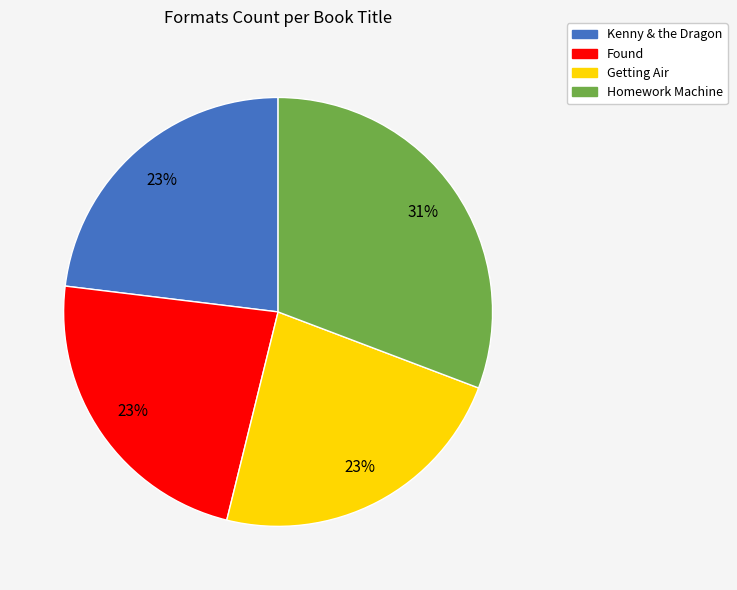

Do Found and Getting Air together represent more than half of the pie?

No